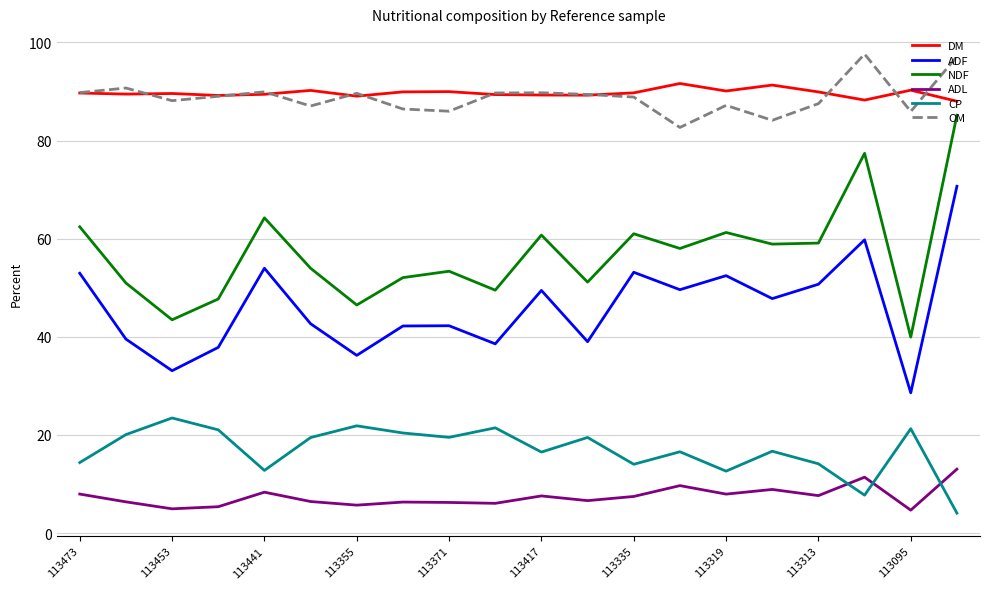

Which series has the widest spread of values?

NDF